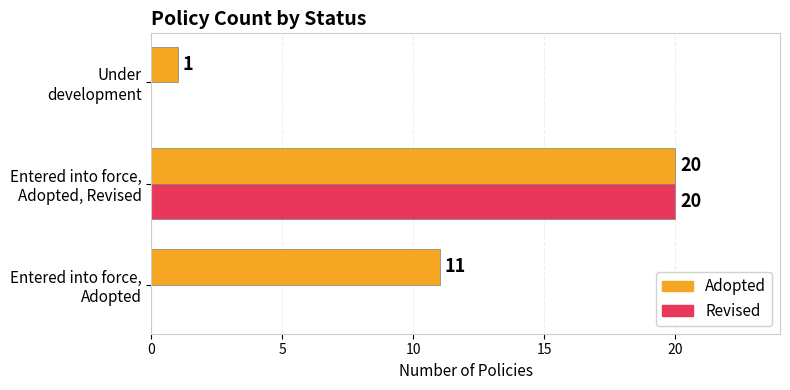

What is the greatest value displayed?

20